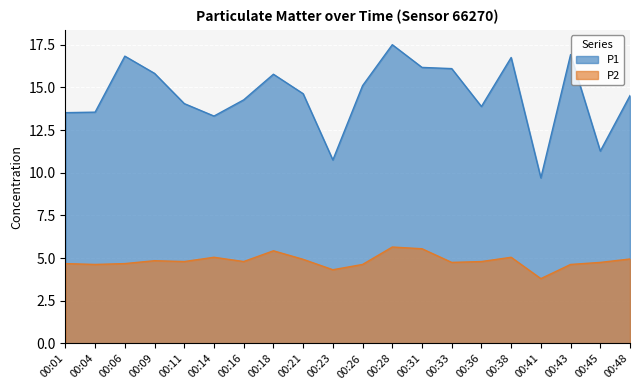

Is the value of P1 at 00:41 greater than the value of P2 at 00:11?

Yes